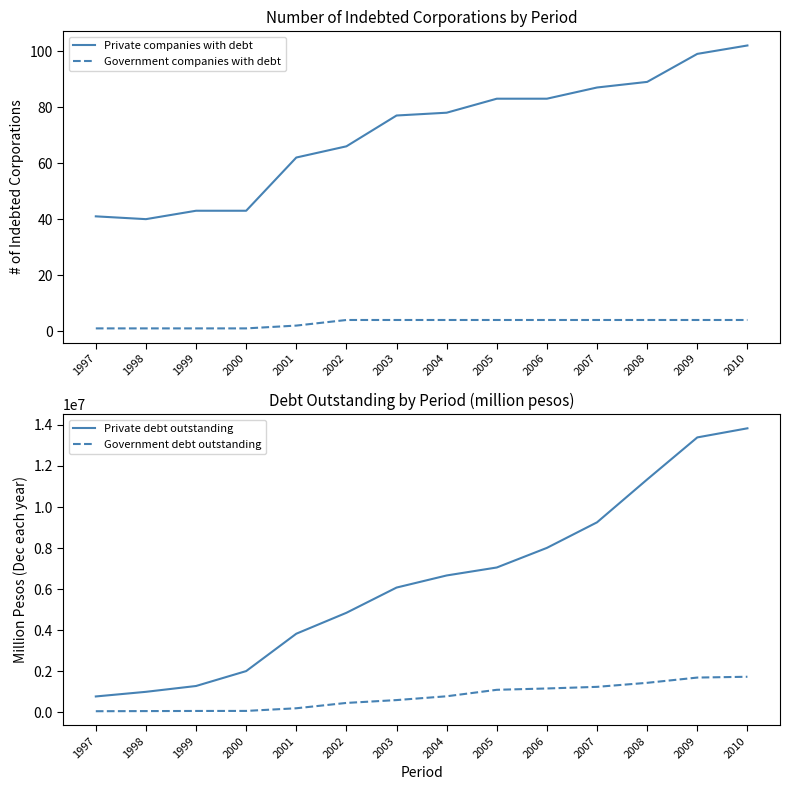

True or false: Government debt outstanding has more than 1 interior local peaks.

False